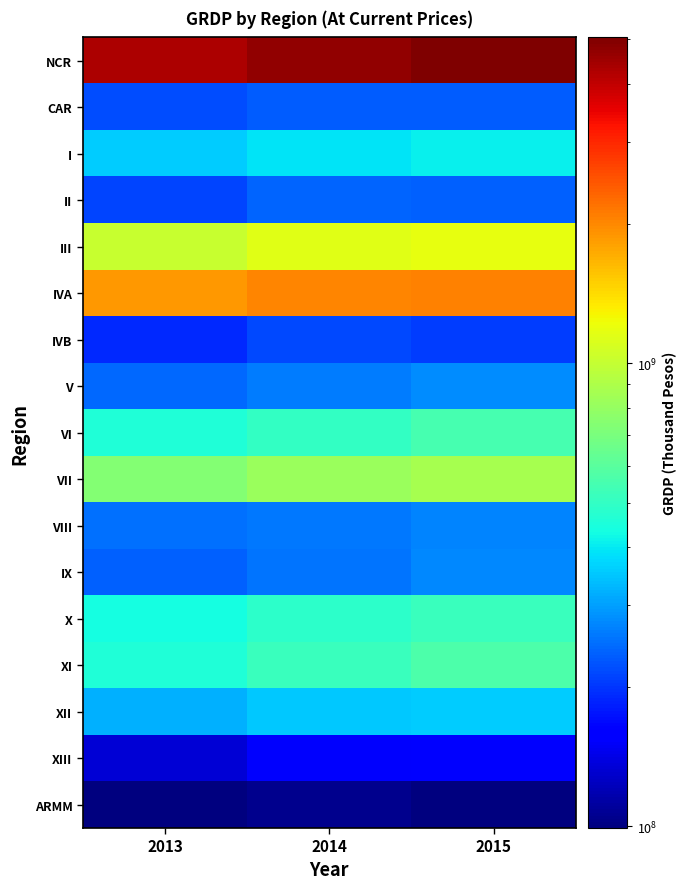

Between 2014 and 2015, which series saw the biggest shift?

NCR